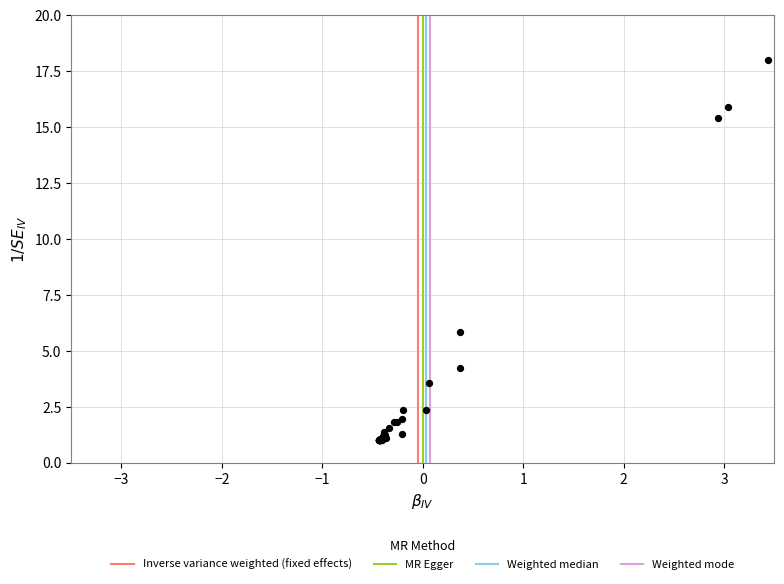

What Y value in the scatter plot is closest to 9?

5.8